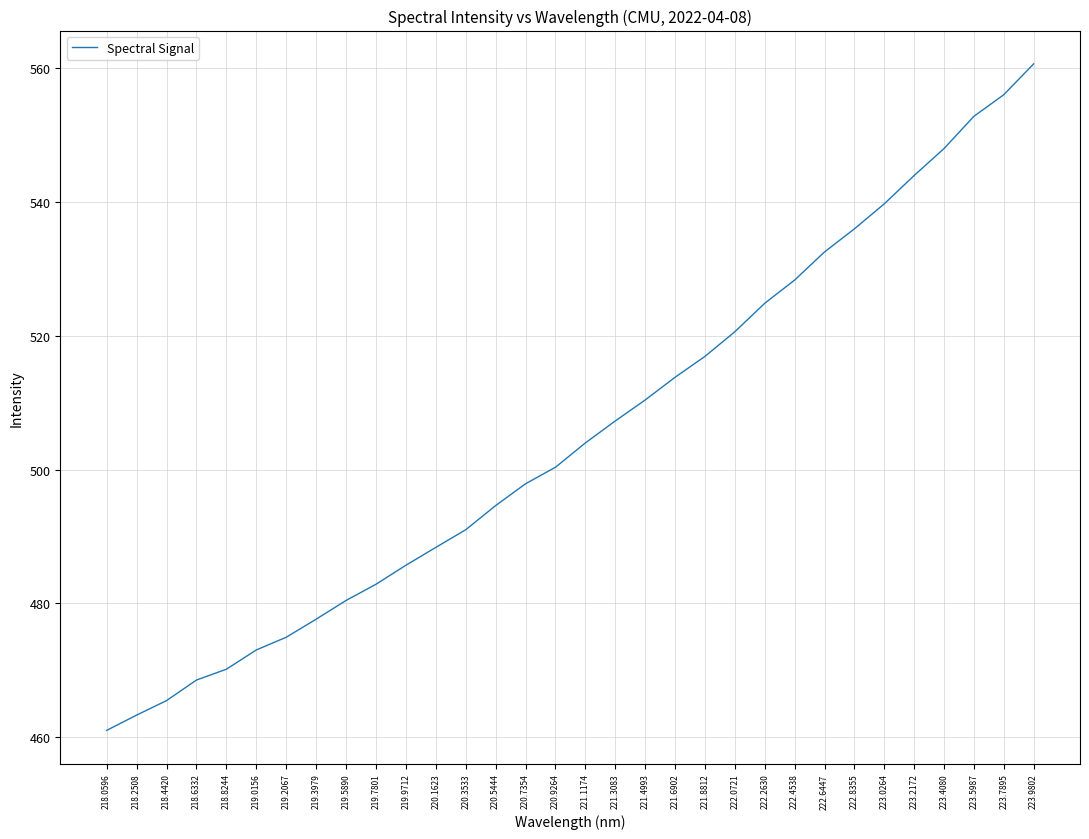

What is the sum of all values?

16171.6